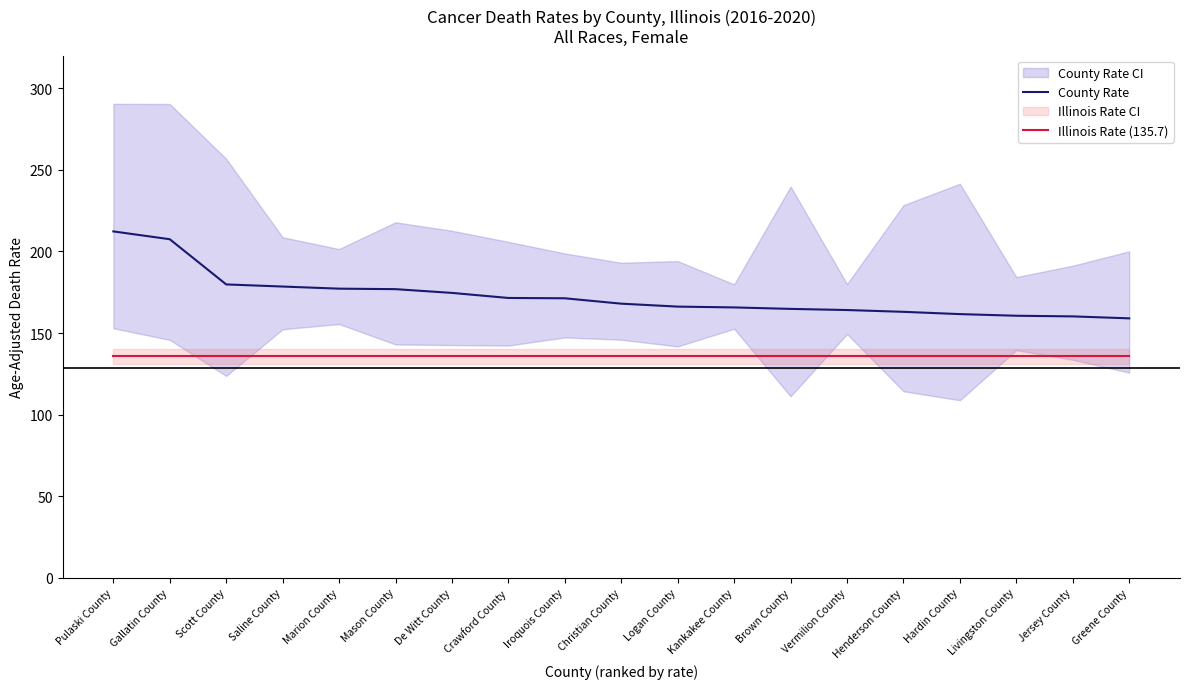

True or false: Illinois Rate (135.7) has a value of 135.7 at De Witt County.

True